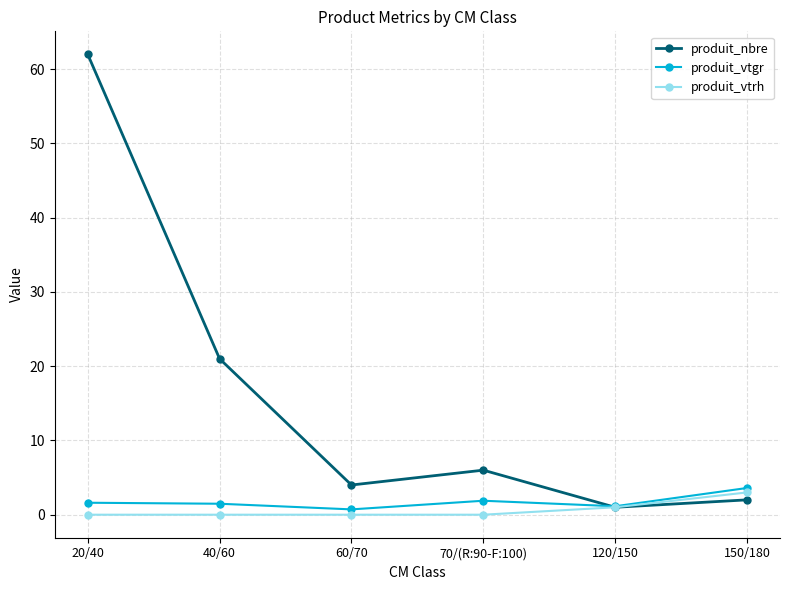

At which label is produit_vtrh closest to 1?

120/150